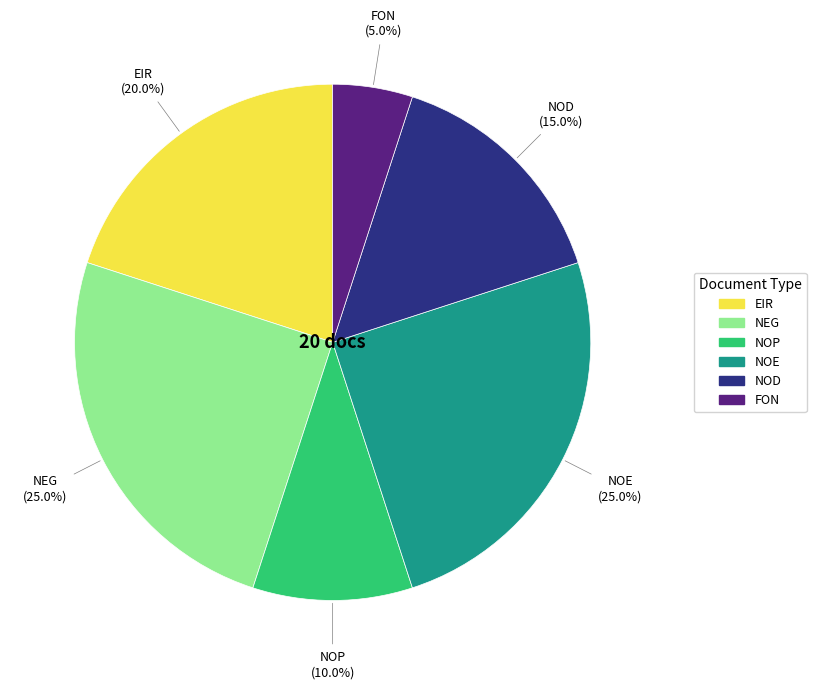

How many segments does this pie chart have?

6